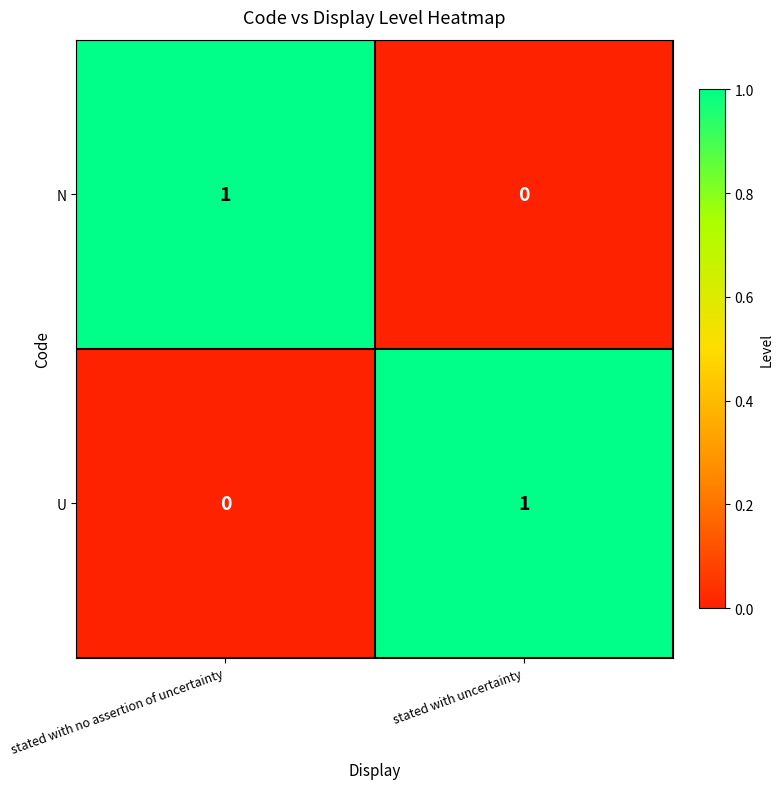

At which label is U closest to 0?

stated with no assertion of uncertainty